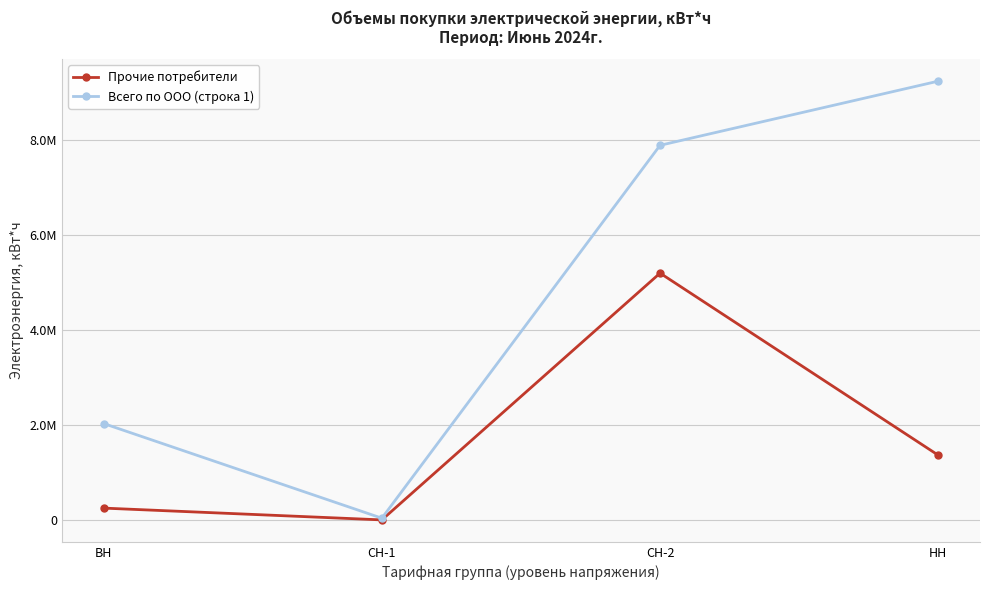

What is the difference between the second highest and minimum values in the Прочие потребители series?

1361645